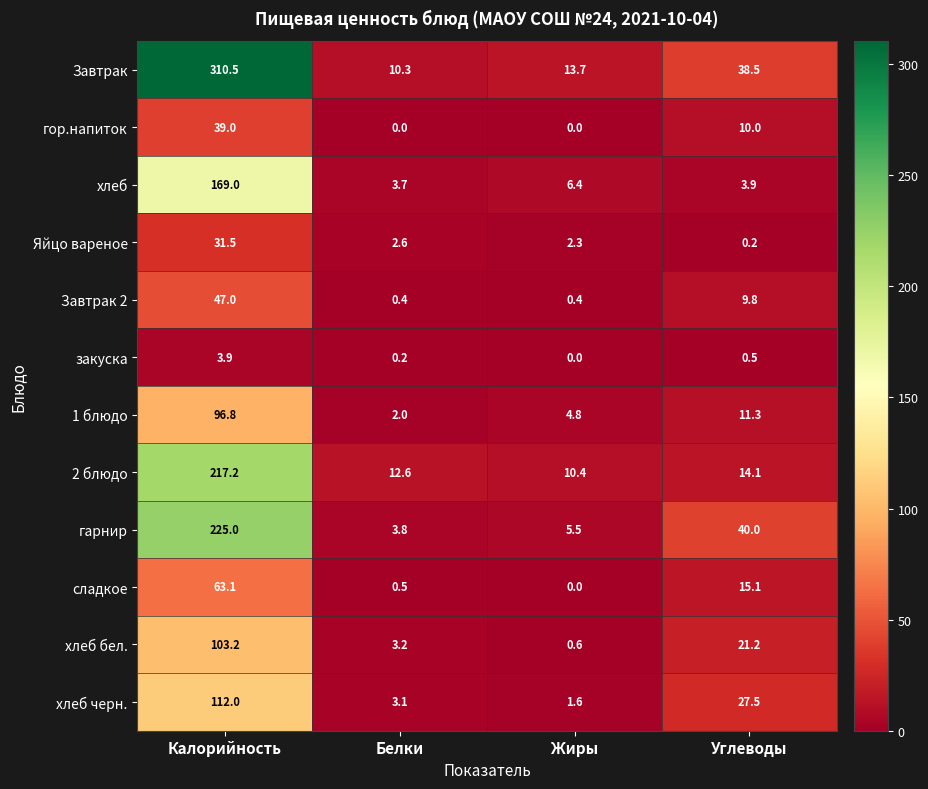

Between Калорийность and Белки, which series saw the biggest shift?

Завтрак